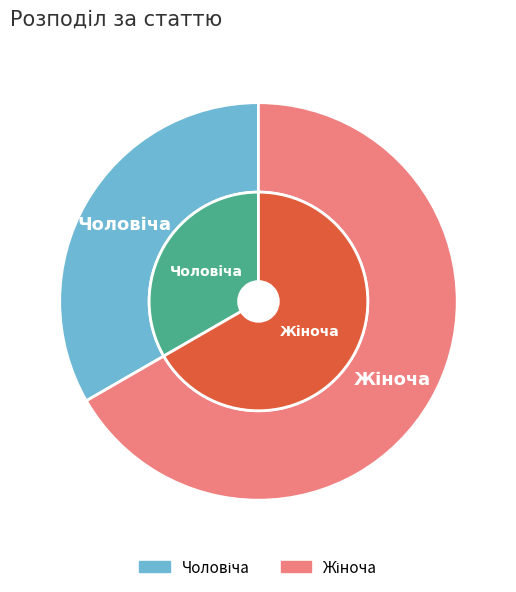

Is the sum of Жіноча and Чоловіча greater than half?

Yes